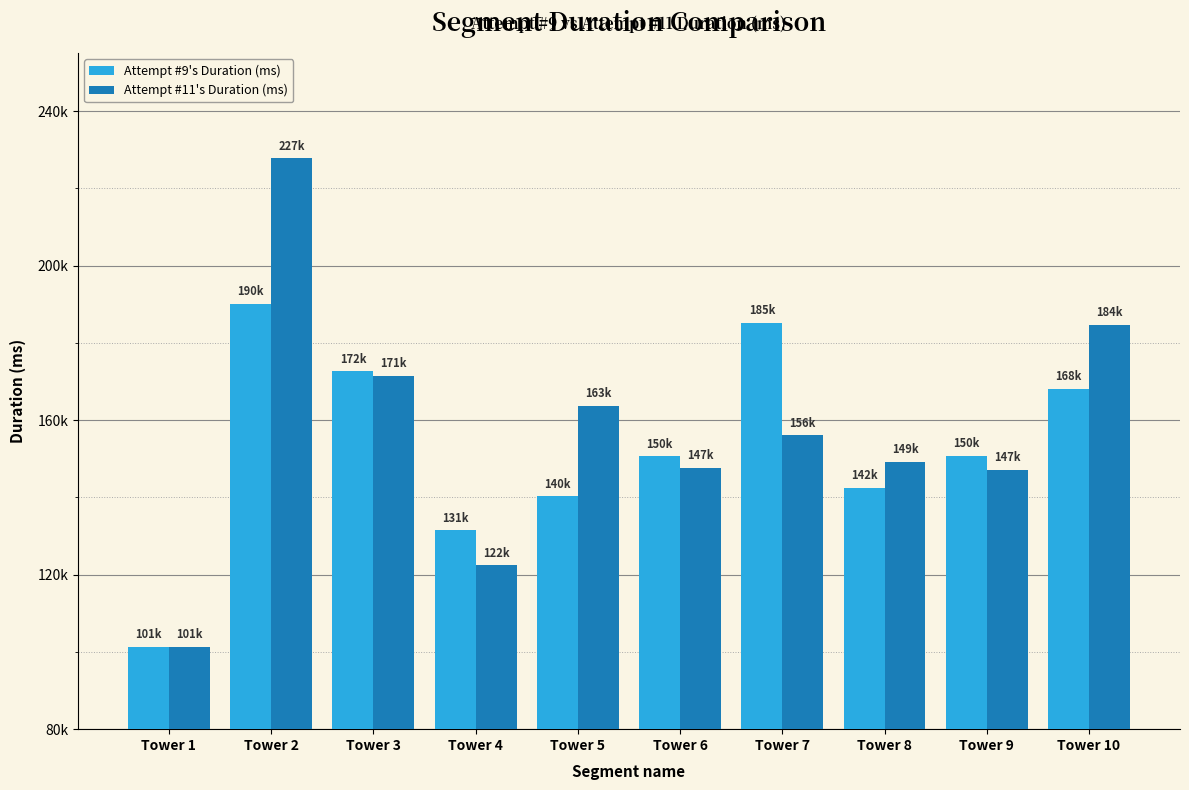

Does the chart contain stacked bars?

No